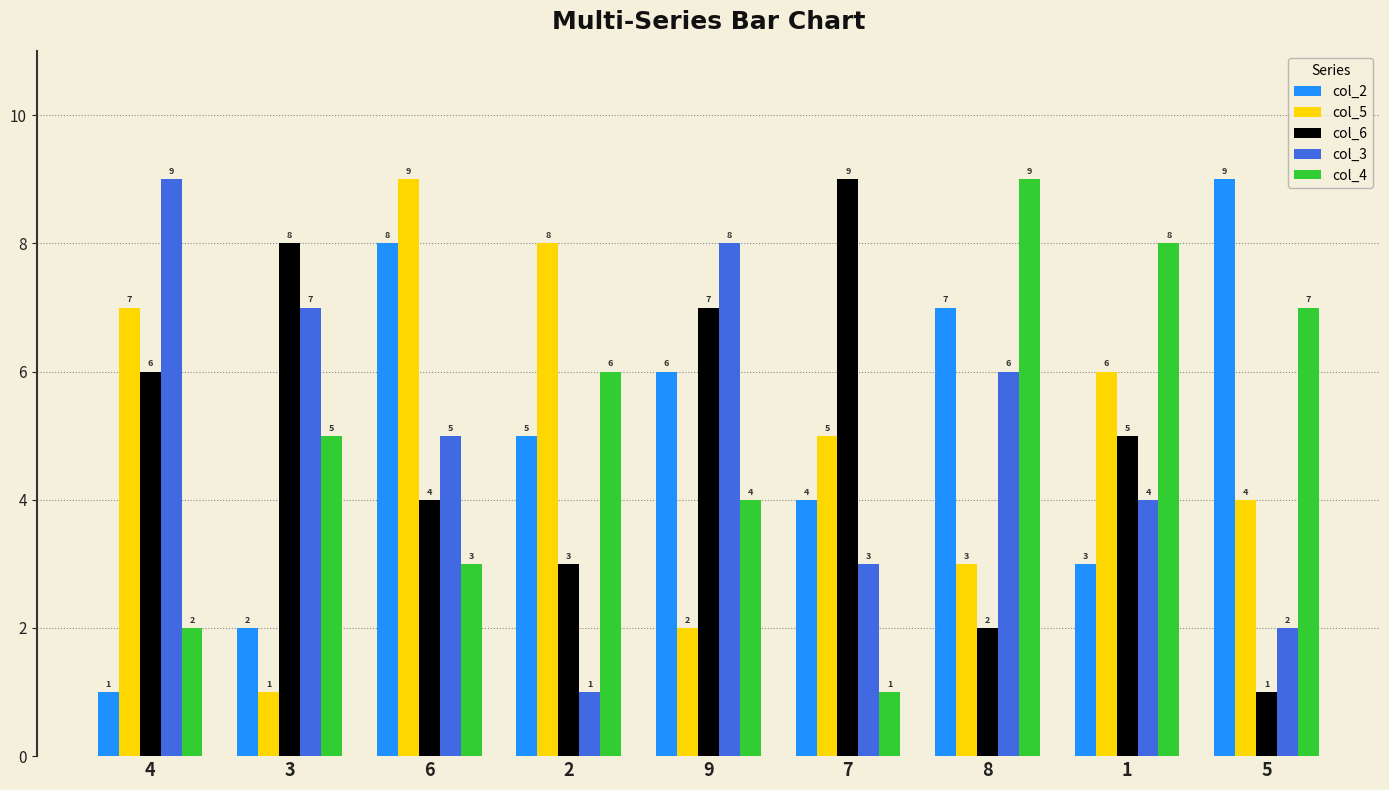

What is the total value across all series at 3?

23